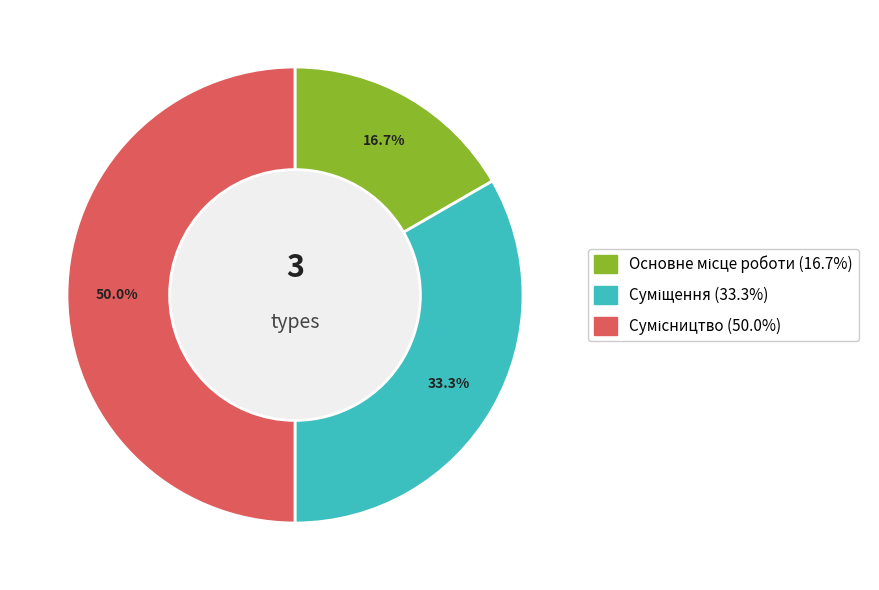

What portion of the pie excludes 16.7%?

83.3%